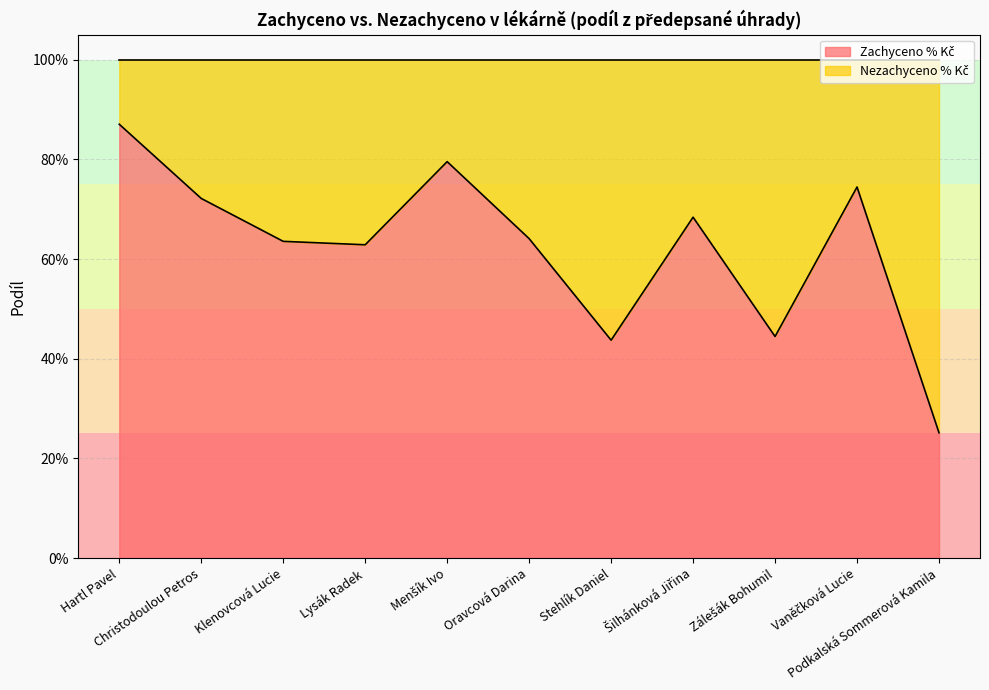

What is the sum of all values?

6.9